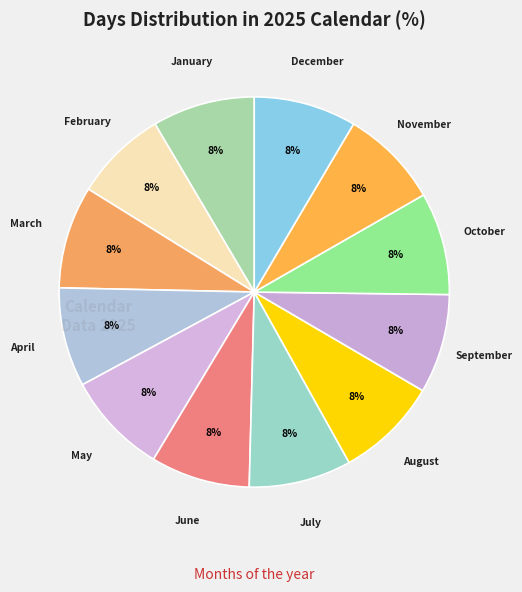

How many segments does this pie chart have?

12